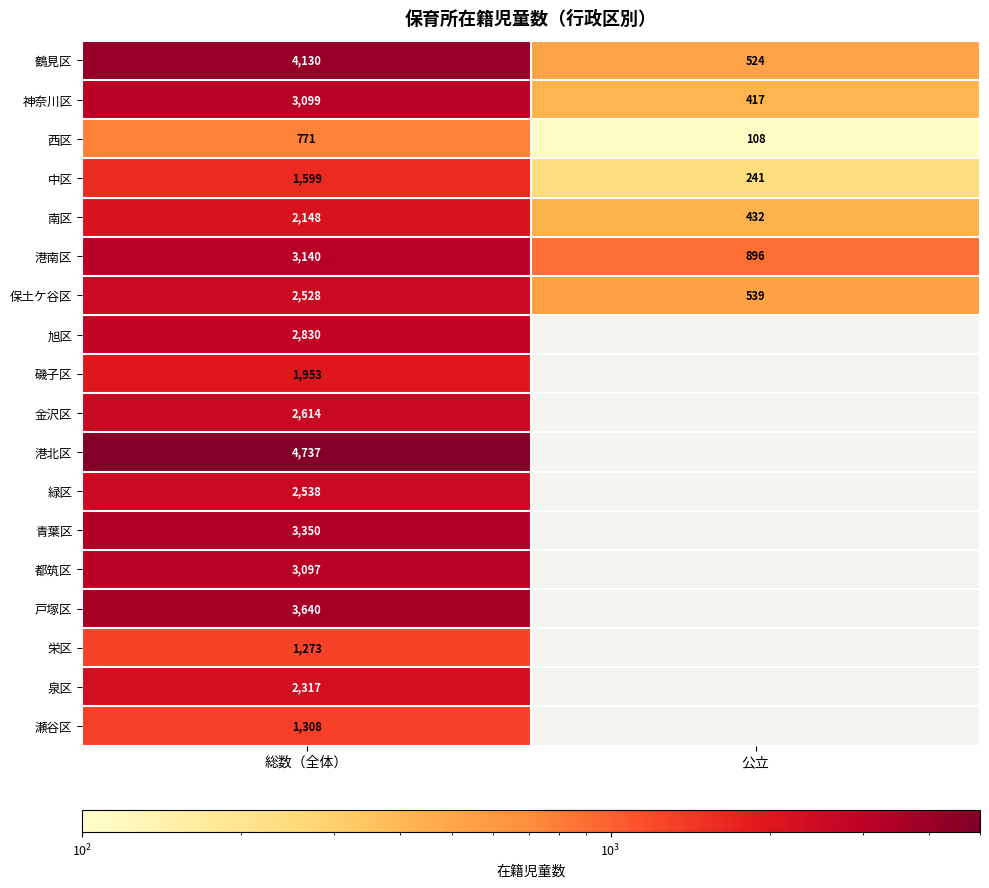

Is the value of 旭区 at 総数（全体） greater than the value of 保土ケ谷区 at 公立?

Yes